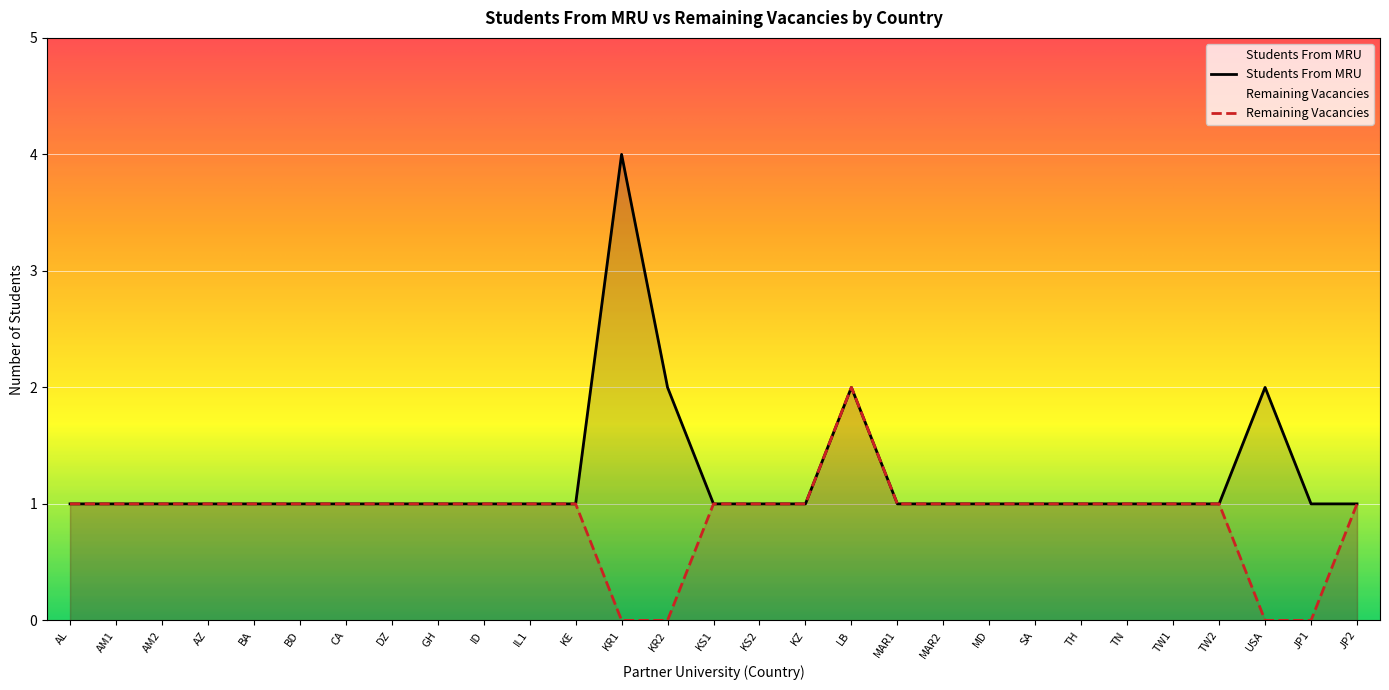

The chart shows a value of -3 at MD. True or false?

False